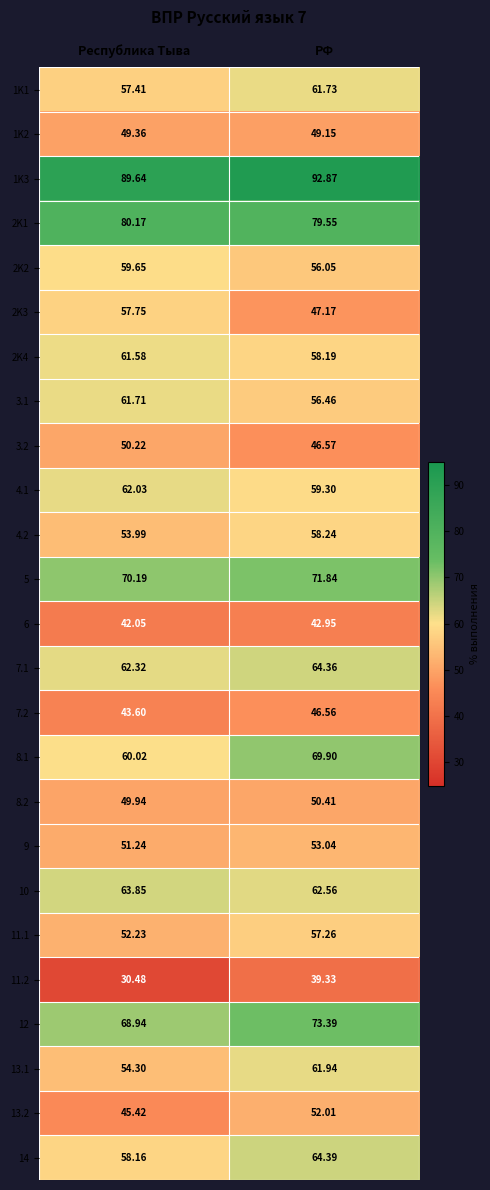

Is the value of 2K4 at РФ greater than the value of 4.1 at РФ?

No